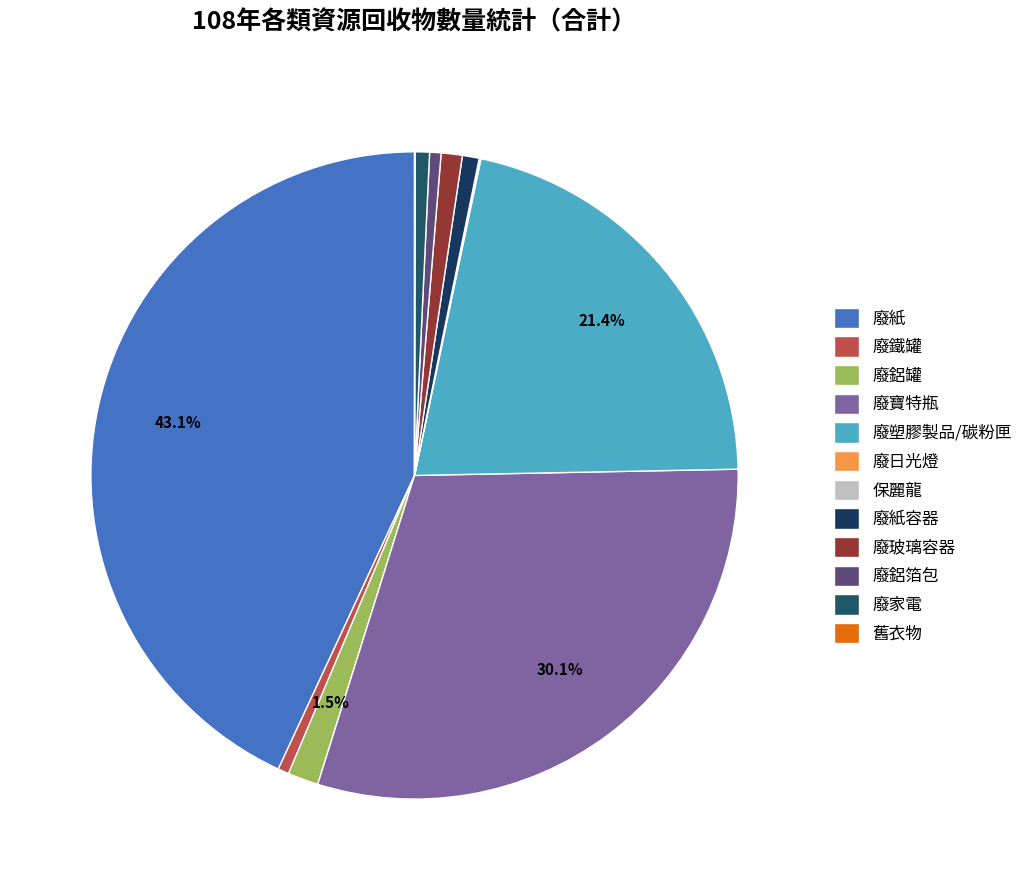

Is the sum of 舊衣物 and 廢塑膠製品/碳粉匣 greater than half?

No